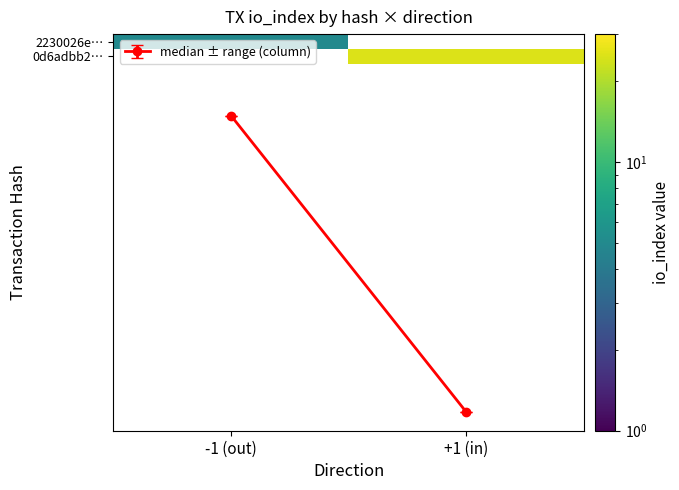

The 2230026e… series shows 5.0 at -1 (out). True or false?

True